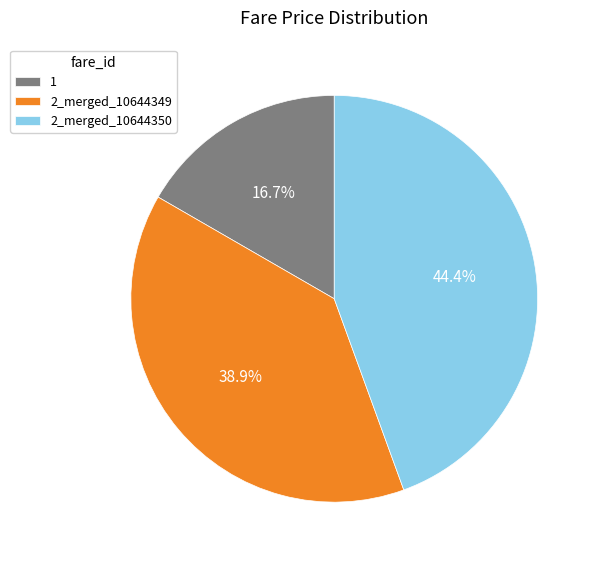

Count the number of slices in the pie.

3